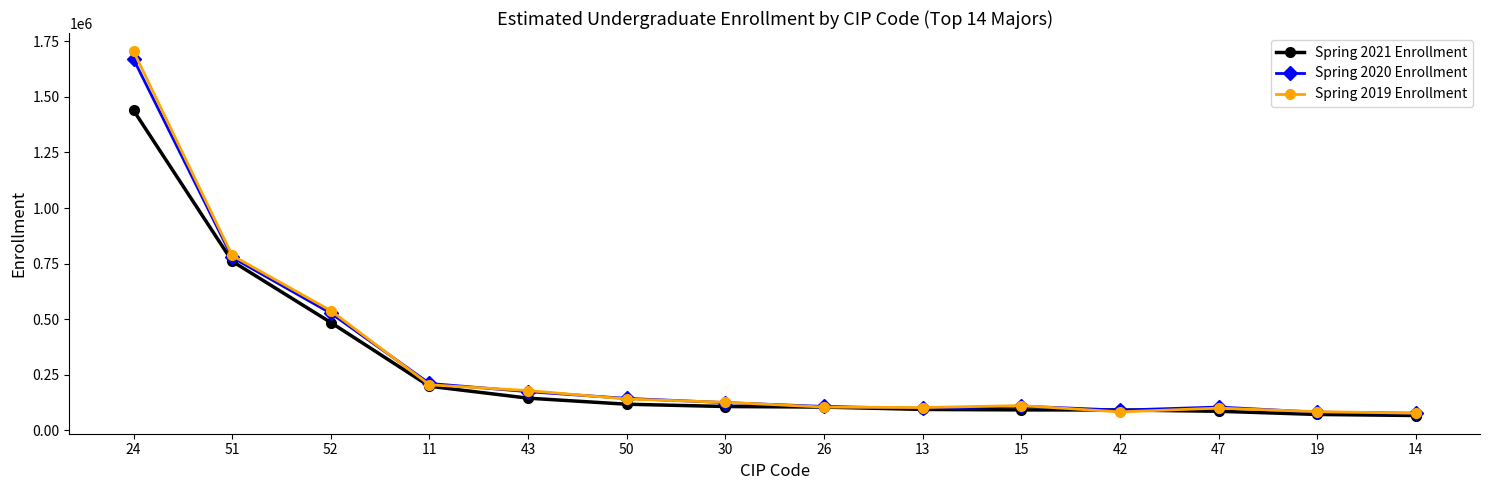

Which series has the widest spread of values?

Spring 2019 Enrollment